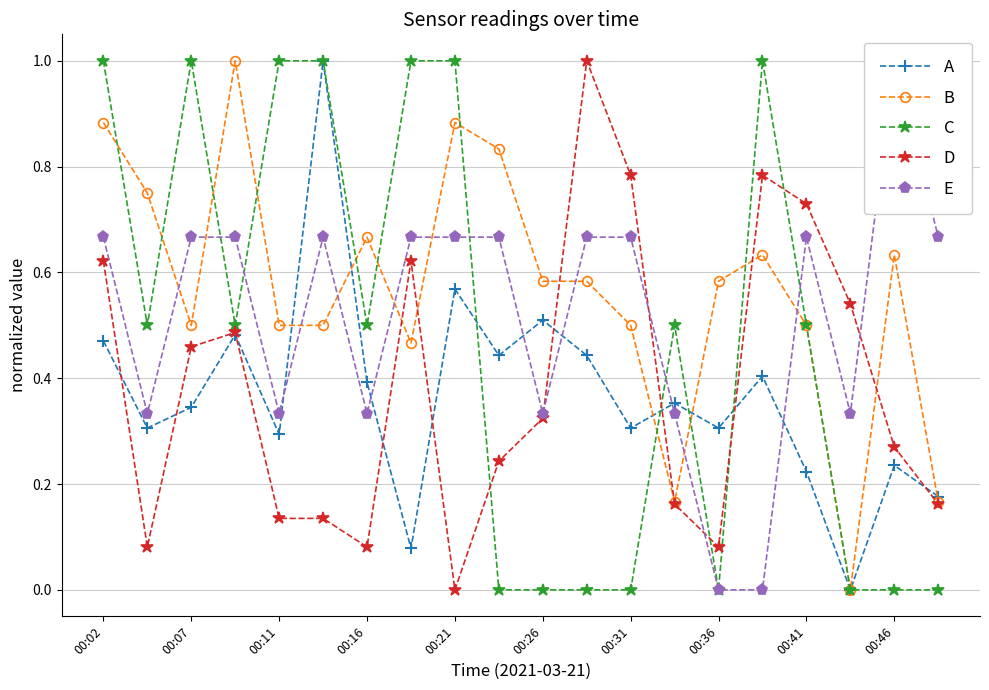

True or false: A has a value of 0.9 at 00:21.

False